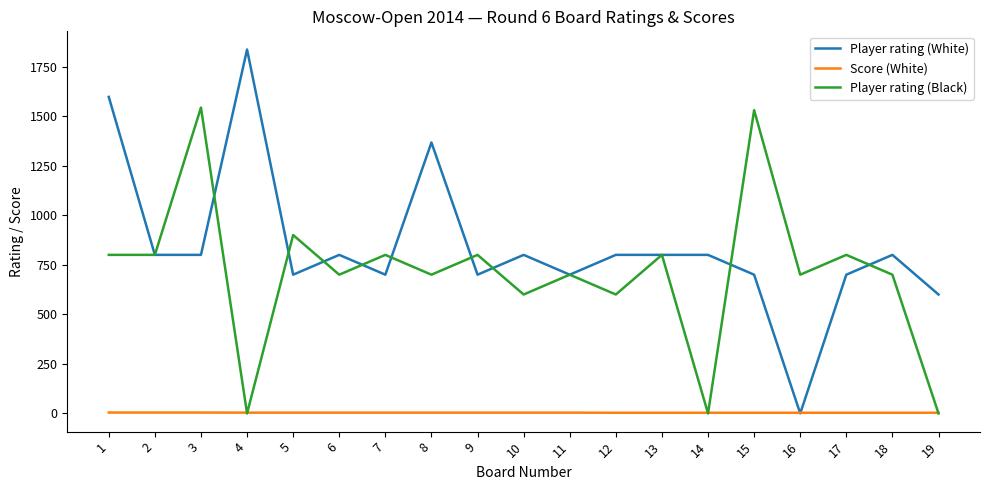

The Player rating (White) series shows 800.0 at 14. True or false?

True